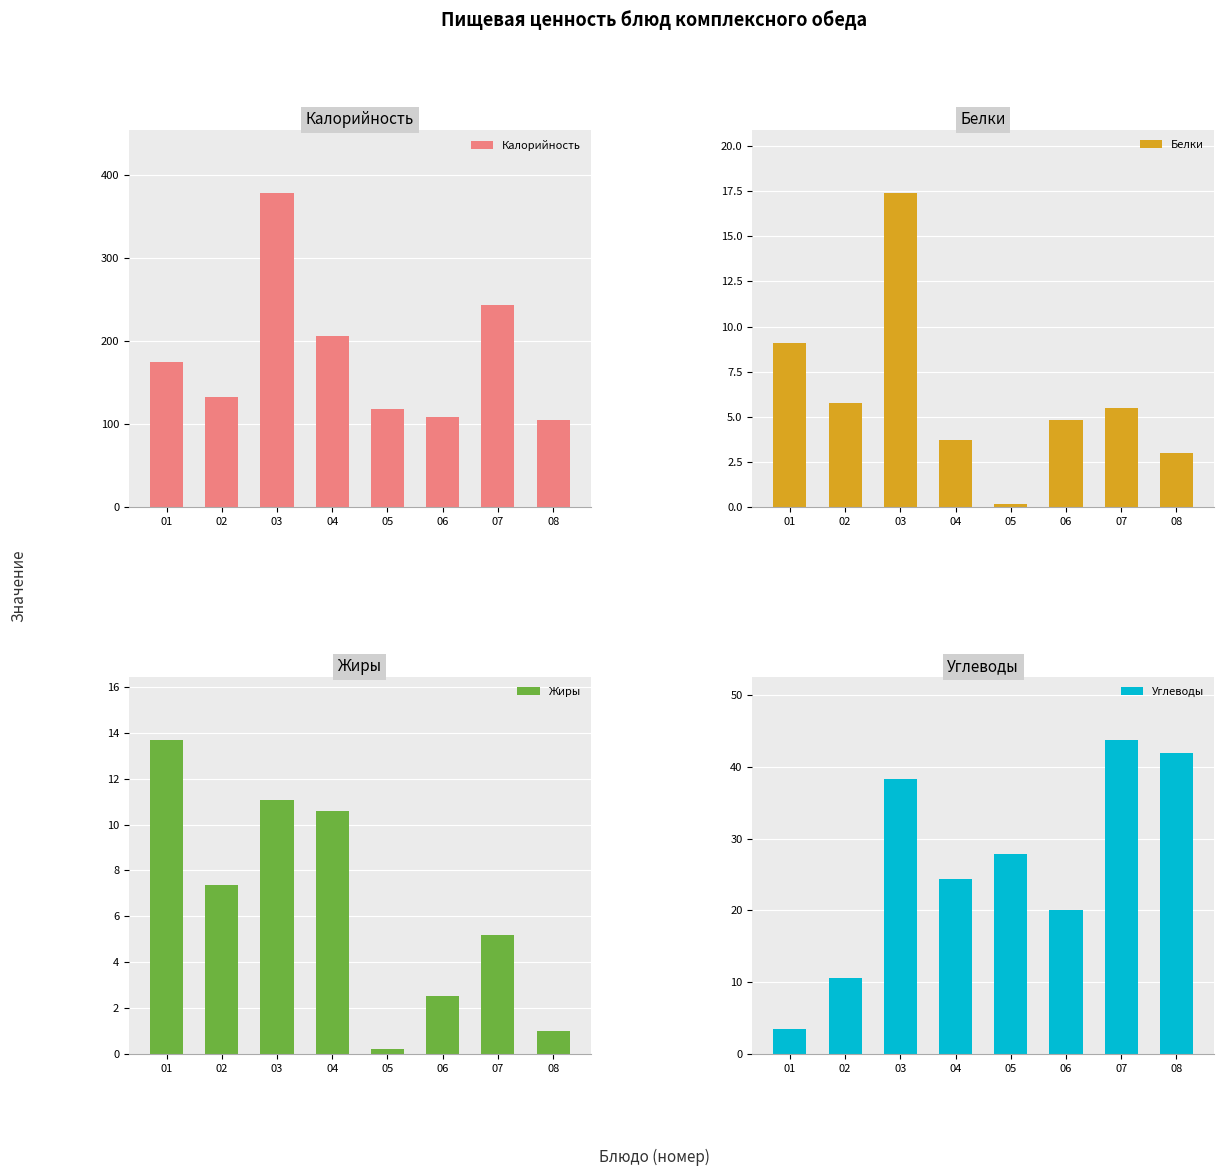

At which label is Углеводы closest to 23?

04